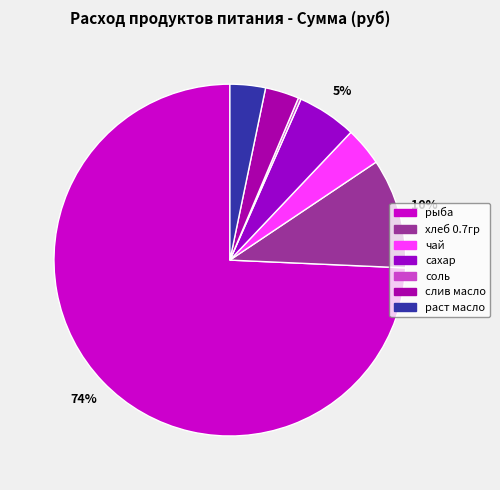

Does раст масло represent more than half of the total?

No